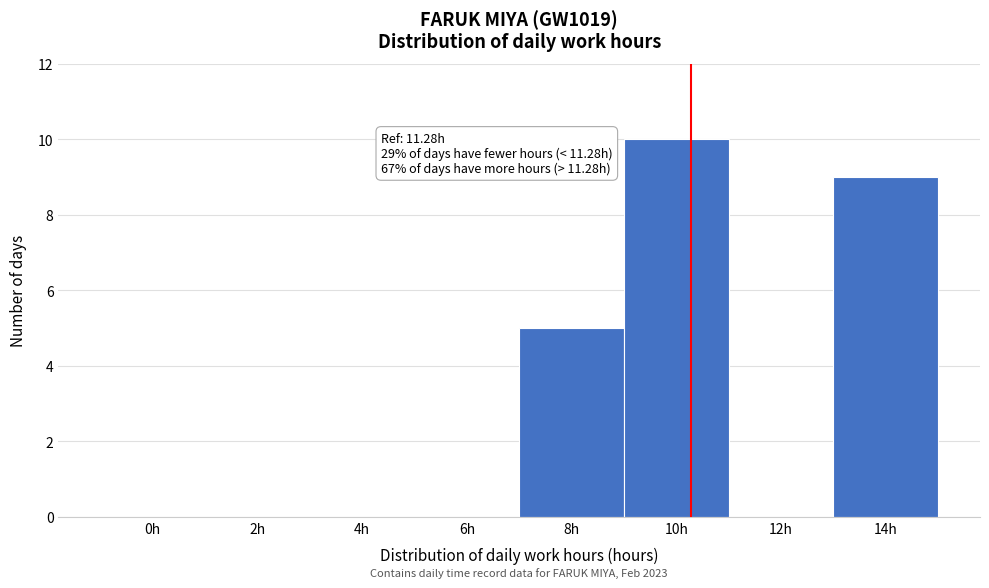

Reading left to right, list all the values displayed in this chart.

0h=0	2h=0	4h=0	6h=0	8h=5	10h=10	12h=0	14h=9